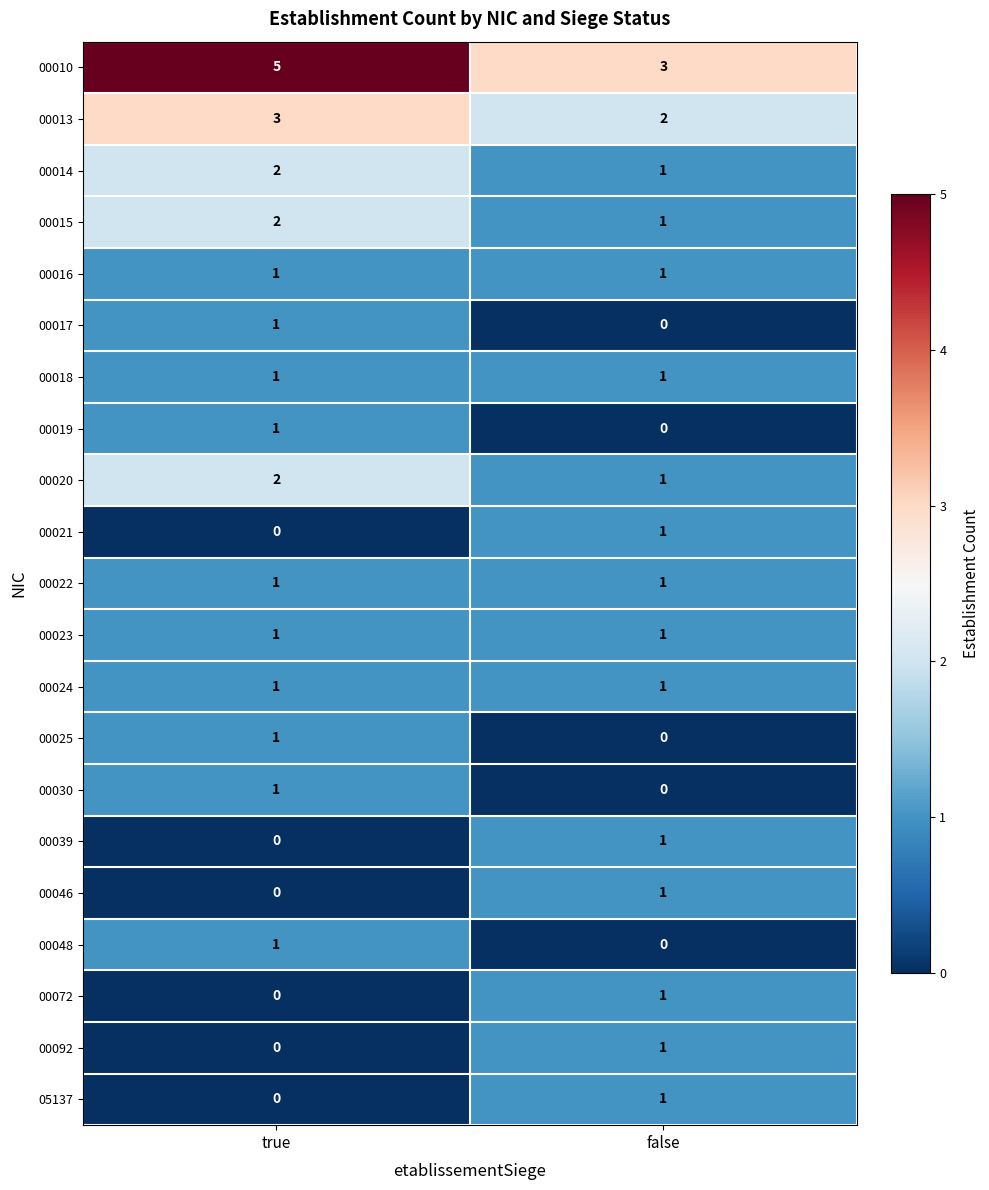

True or false: 00039 has a value of 0 at true.

True